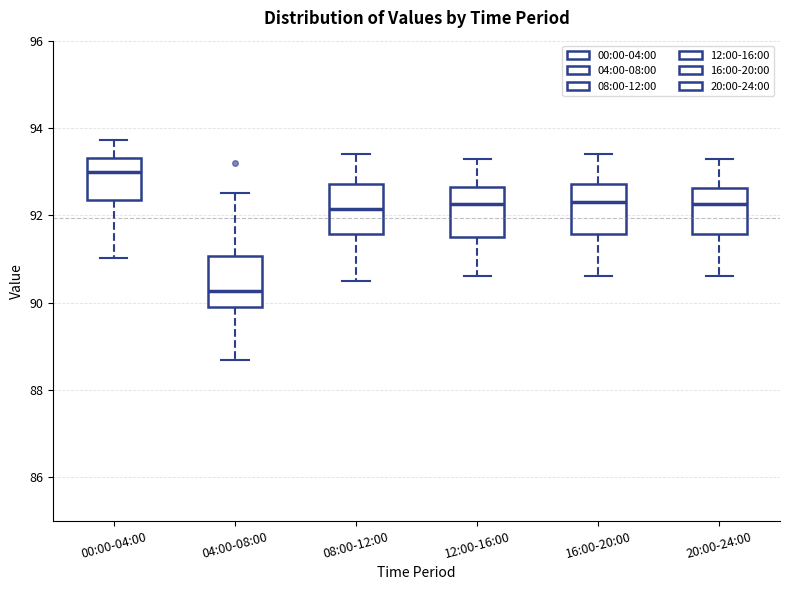

Reading left to right, transcribe this box plot: for each box, give where its median line is, the range the box spans, and where its two whiskers end, as read against the y-axis. The values are not printed on the chart, so give them approximately, as read against the axis.

00:00-04:00: median 93.0, box 92.4 to 93.4, whiskers 91.0 to 93.8
04:00-08:00: median 90.2, box 89.8 to 91.0, whiskers 88.6 to 92.6
08:00-12:00: median 92.2, box 91.6 to 92.8, whiskers 90.6 to 93.4
12:00-16:00: median 92.2, box 91.6 to 92.6, whiskers 90.6 to 93.4
16:00-20:00: median 92.4, box 91.6 to 92.8, whiskers 90.6 to 93.4
20:00-24:00: median 92.2, box 91.6 to 92.6, whiskers 90.6 to 93.4